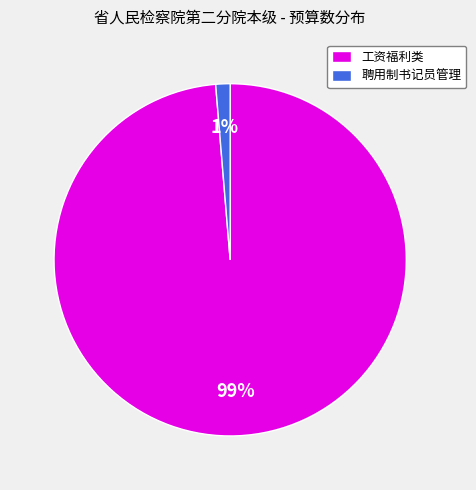

What is the largest slice in the pie chart?

工资福利类